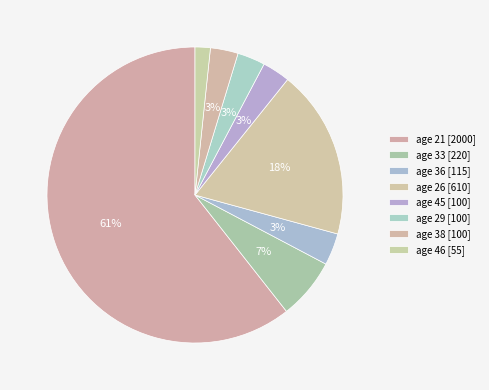

Does any single category account for the majority?

Yes